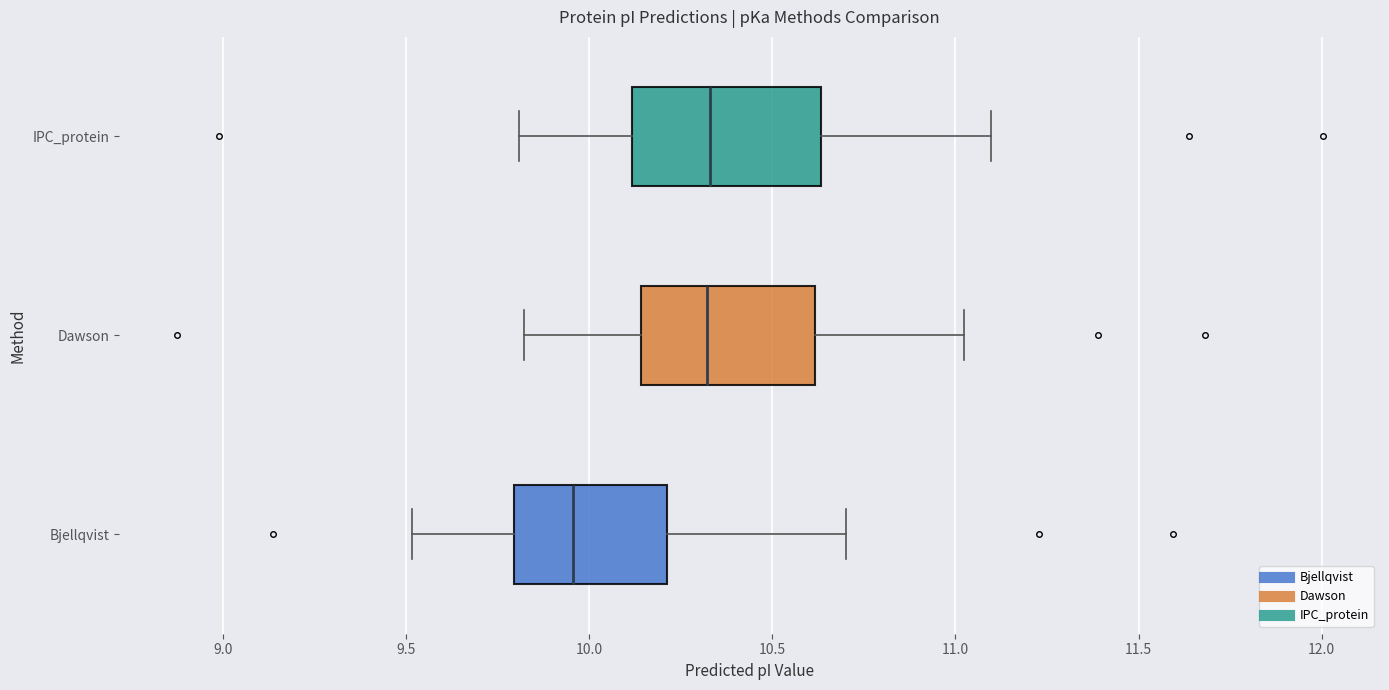

Where does the right whisker of the box for Bjellqvist end on the x-axis? The values are not printed on the chart, so give them approximately, as read against the axis.

10.70